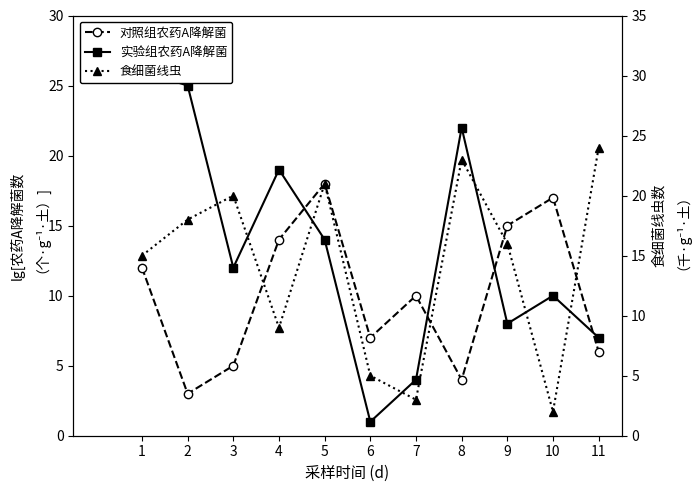

How many times do 实验组农药A降解菌 and 对照组农药A降解菌 cross each other?

4